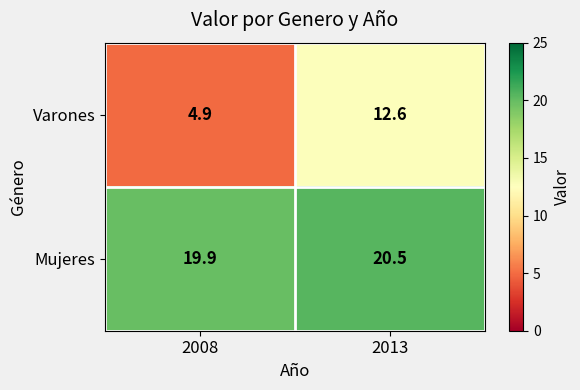

List the series in order of their overall mean, lowest first.

Varones, Mujeres